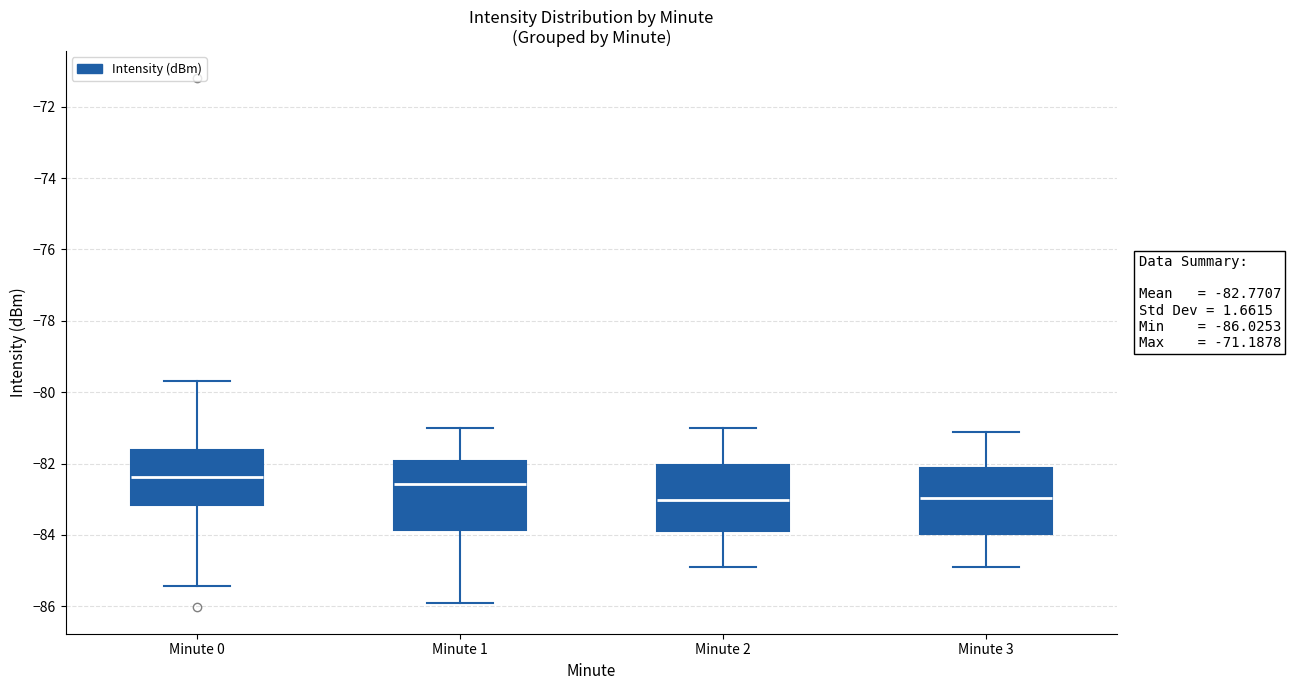

Which box's median line is the highest?

Minute 0